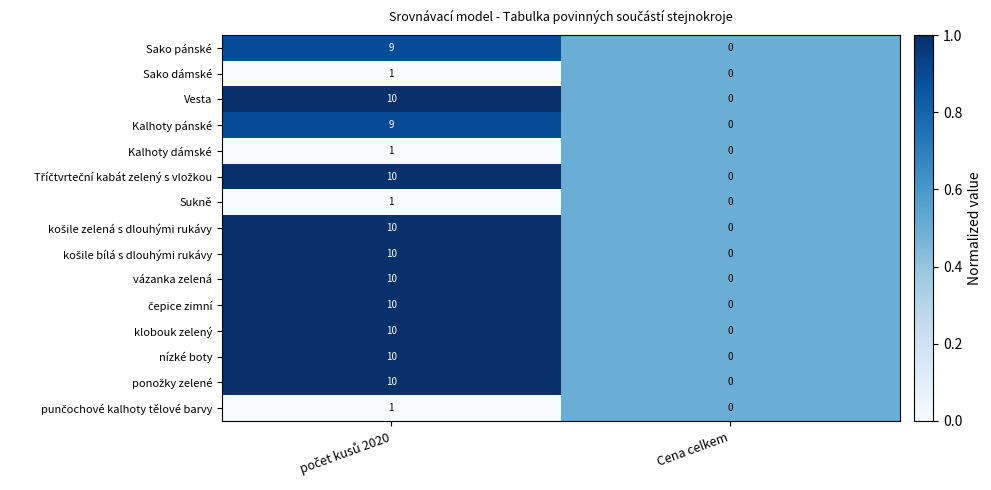

What is the maximum value for vázanka zelená?

10